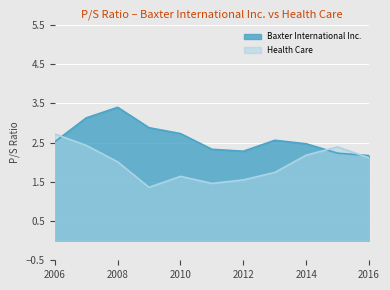

What is the difference between the maximum and minimum values in the Baxter International Inc. series?

1.2